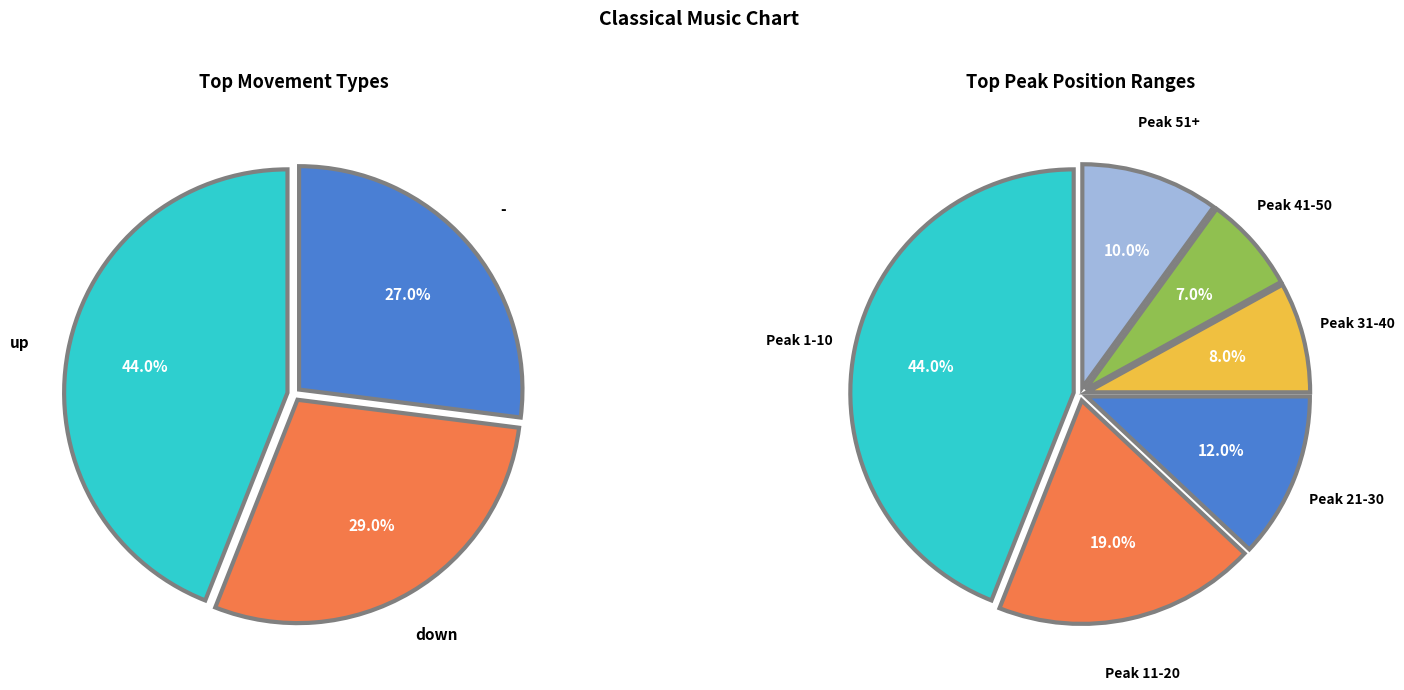

Count the number of slices in the pie.

3